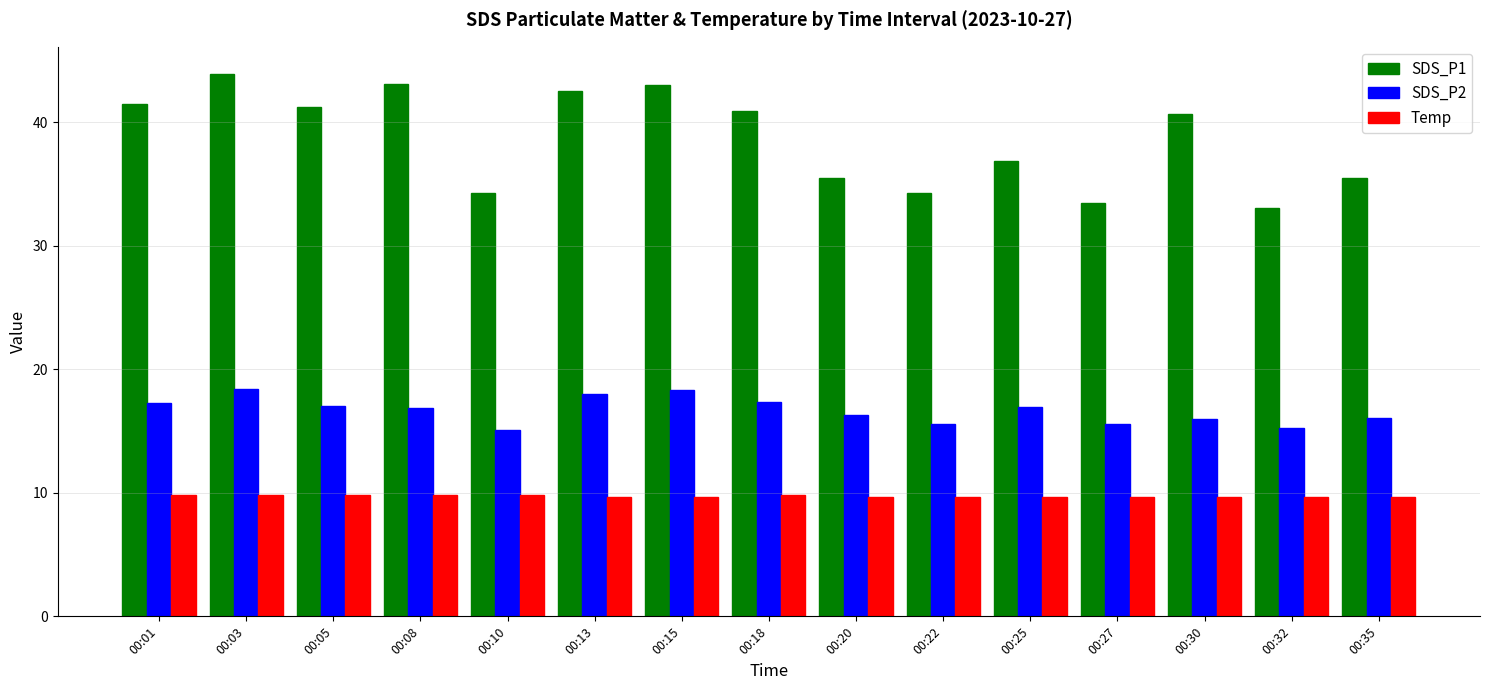

What is the maximum value shown in the chart?

43.9